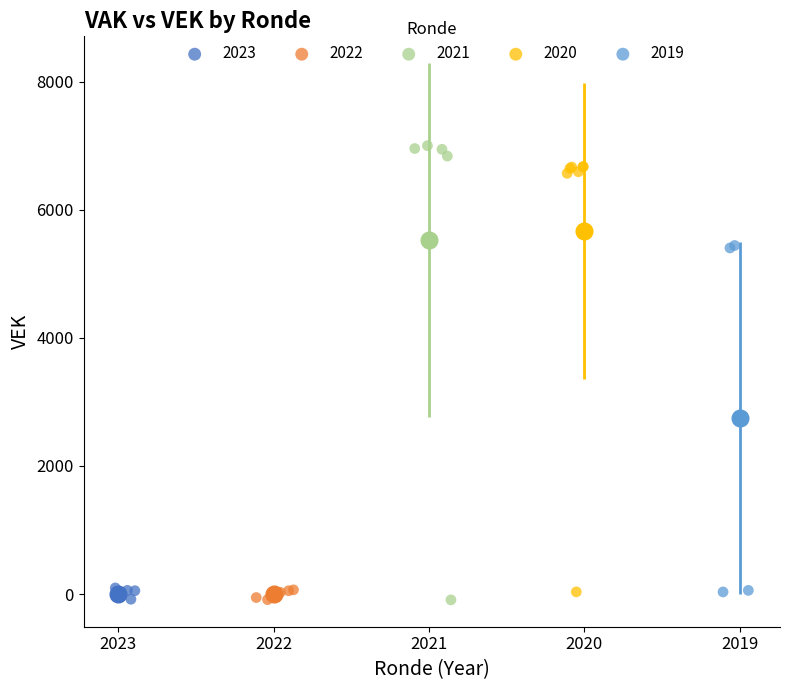

Which series has the largest Y range (max minus min)?

2021